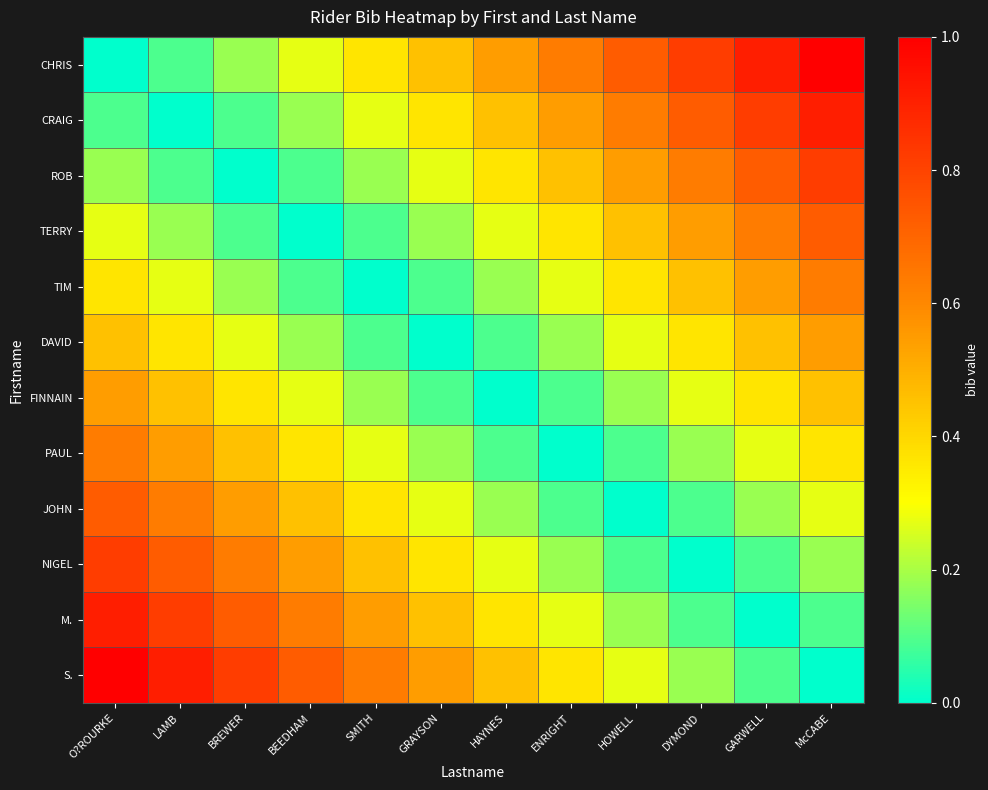

Which series has the widest spread of values?

CHRIS